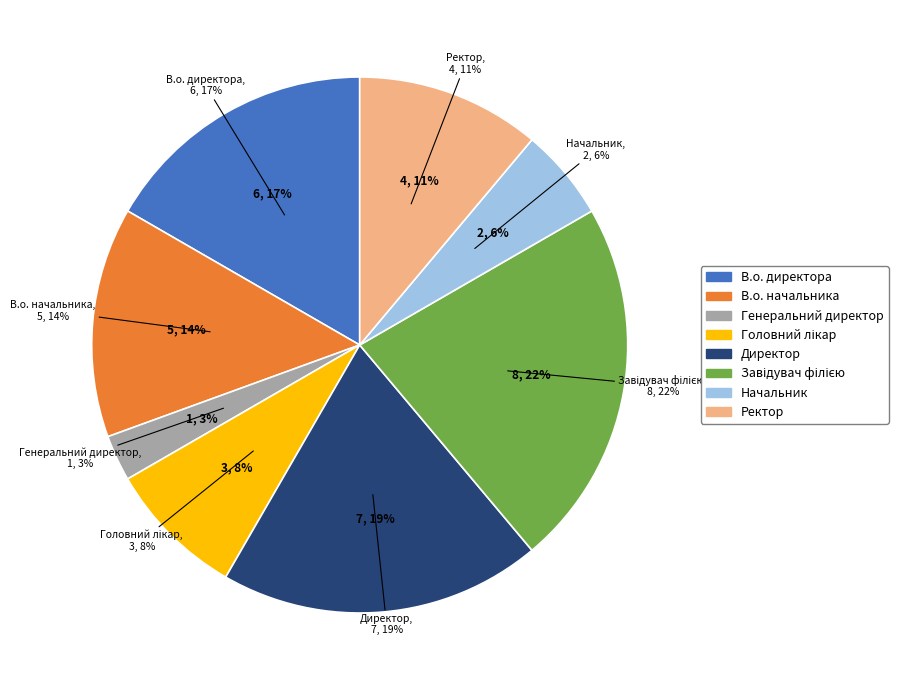

What is the change in value from Генеральний директор to Головний лікар?

+2